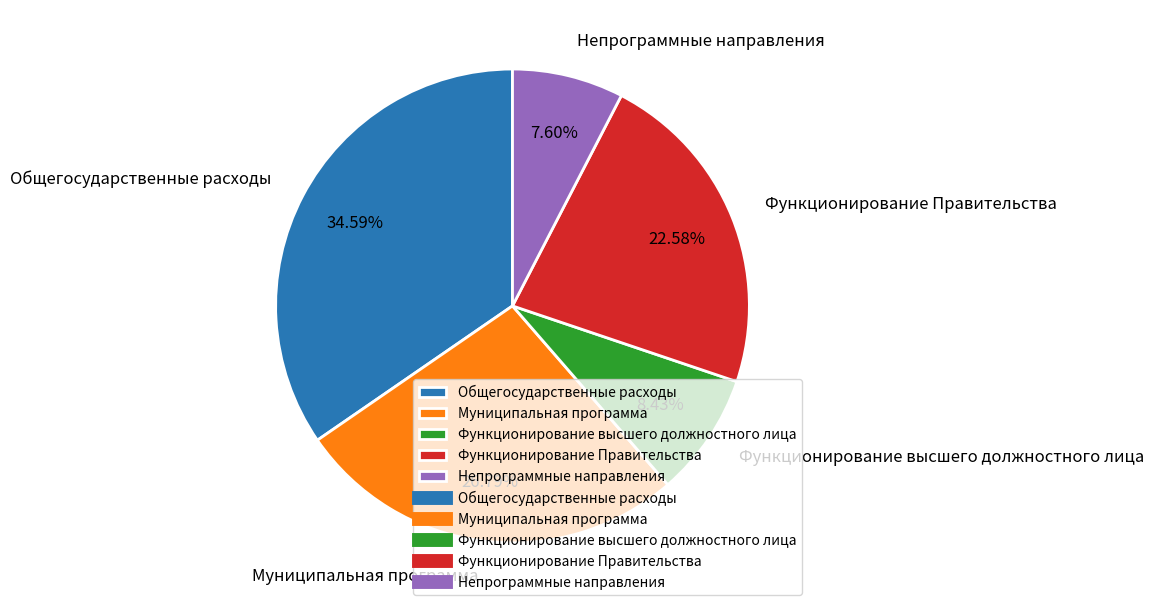

Which category has the smallest portion of the pie?

Непрограммные направления